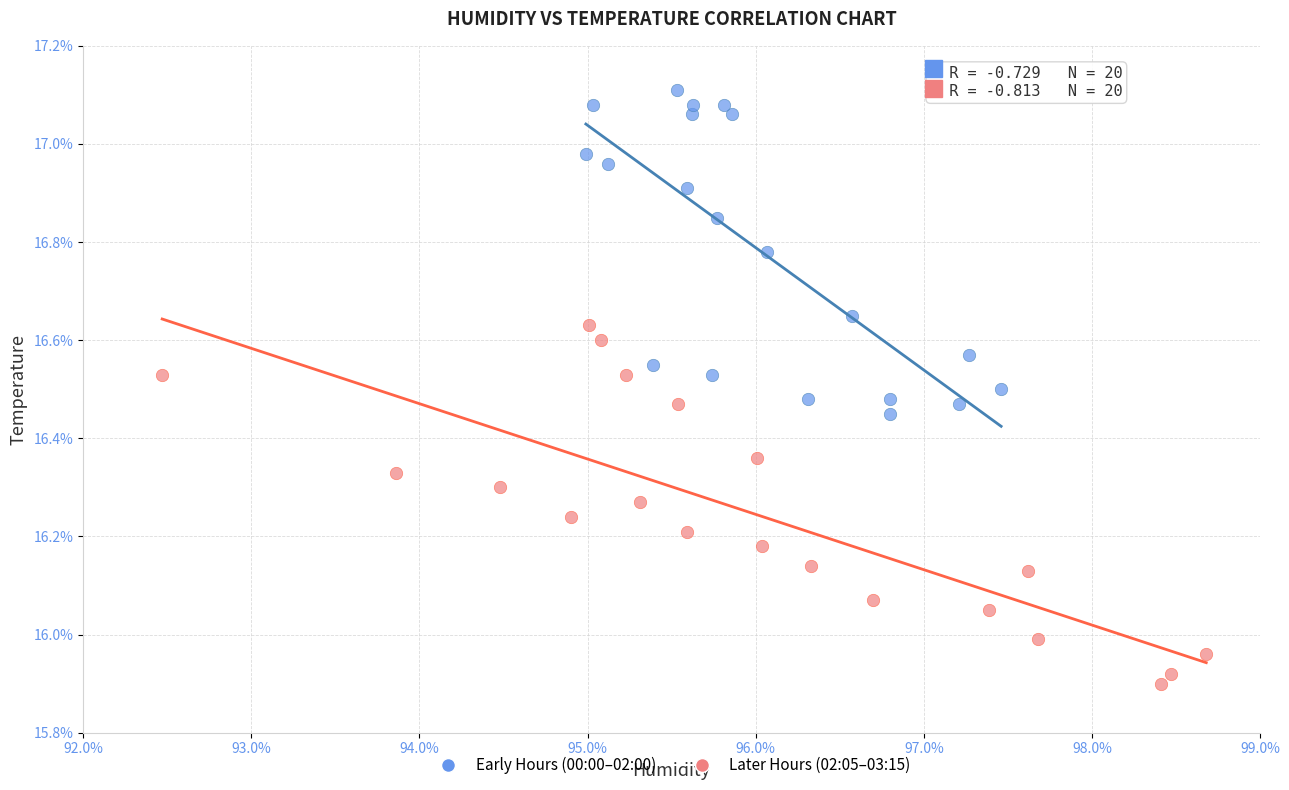

What are all the series names shown in the legend?

Early Hours (00:00–02:00), Later Hours (02:05–03:15)